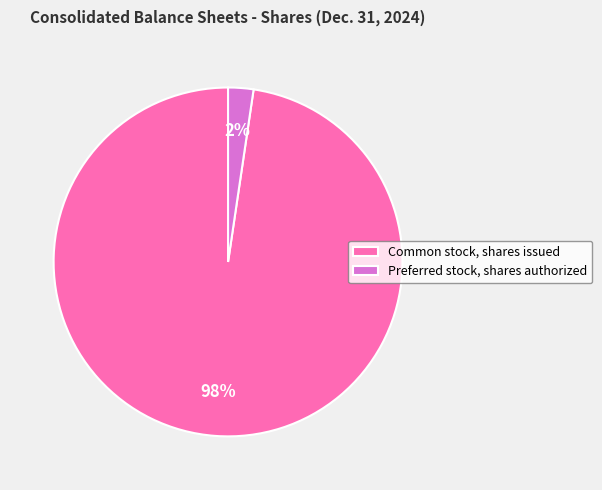

Combined, do Common stock, shares issued and Preferred stock, shares authorized account for over 50%?

Yes